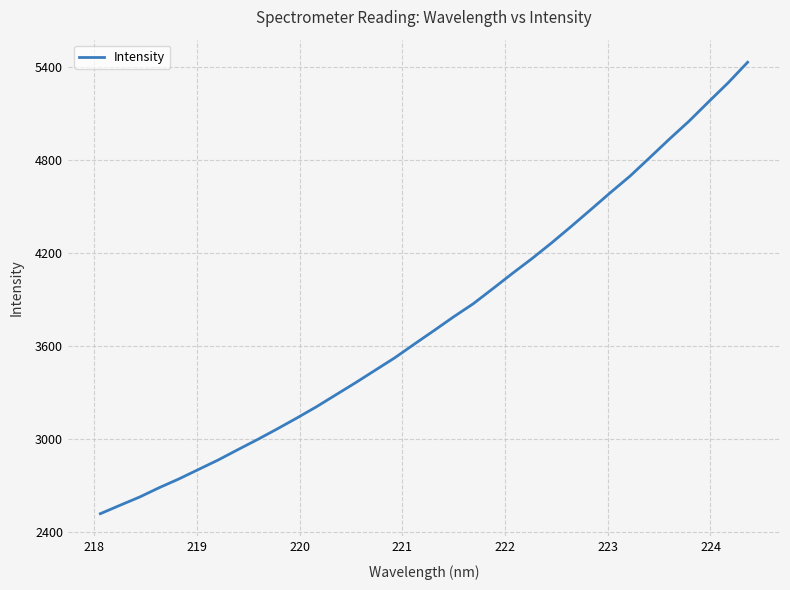

What is the minimum value shown in the chart?

2515.1